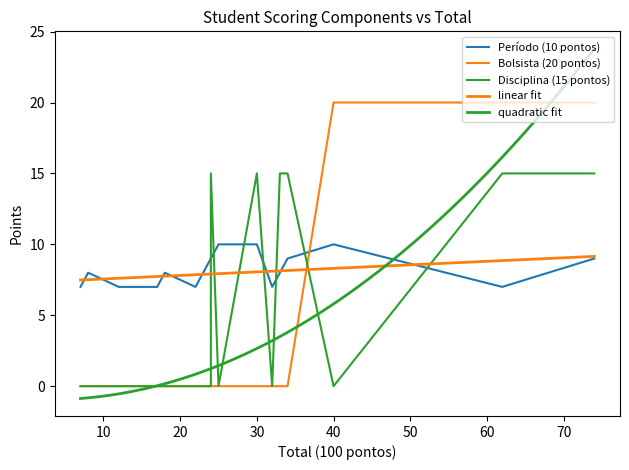

What is the sum of the Período (10 pontos) values at 32 and 24?

16